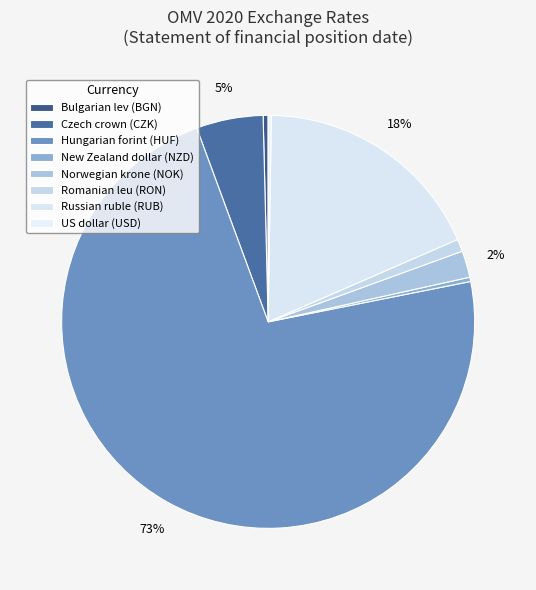

Between Hungarian forint (HUF) and New Zealand dollar (NZD), which is larger?

Hungarian forint (HUF)